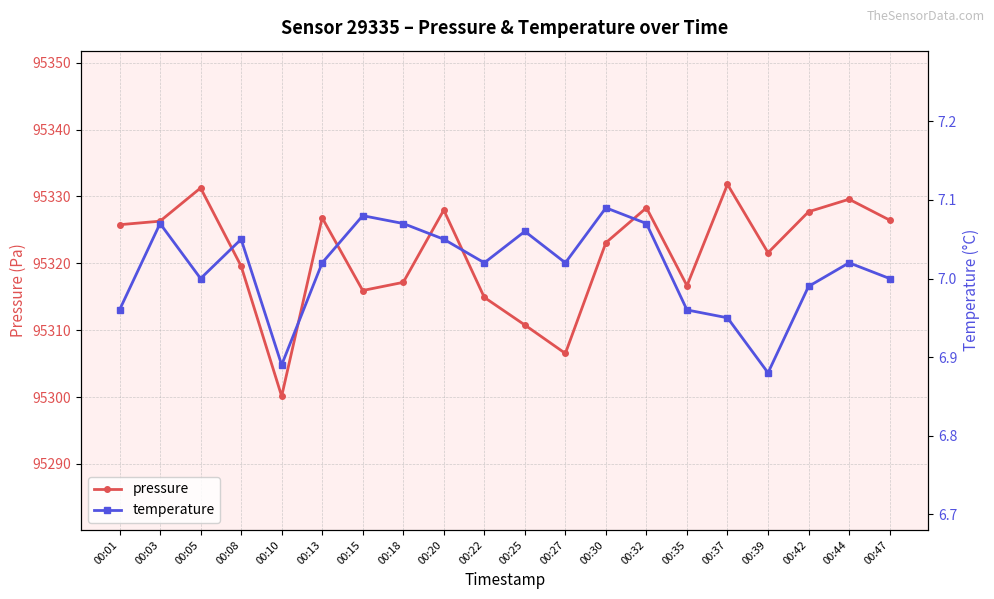

What are all the series names shown in the legend?

pressure, temperature